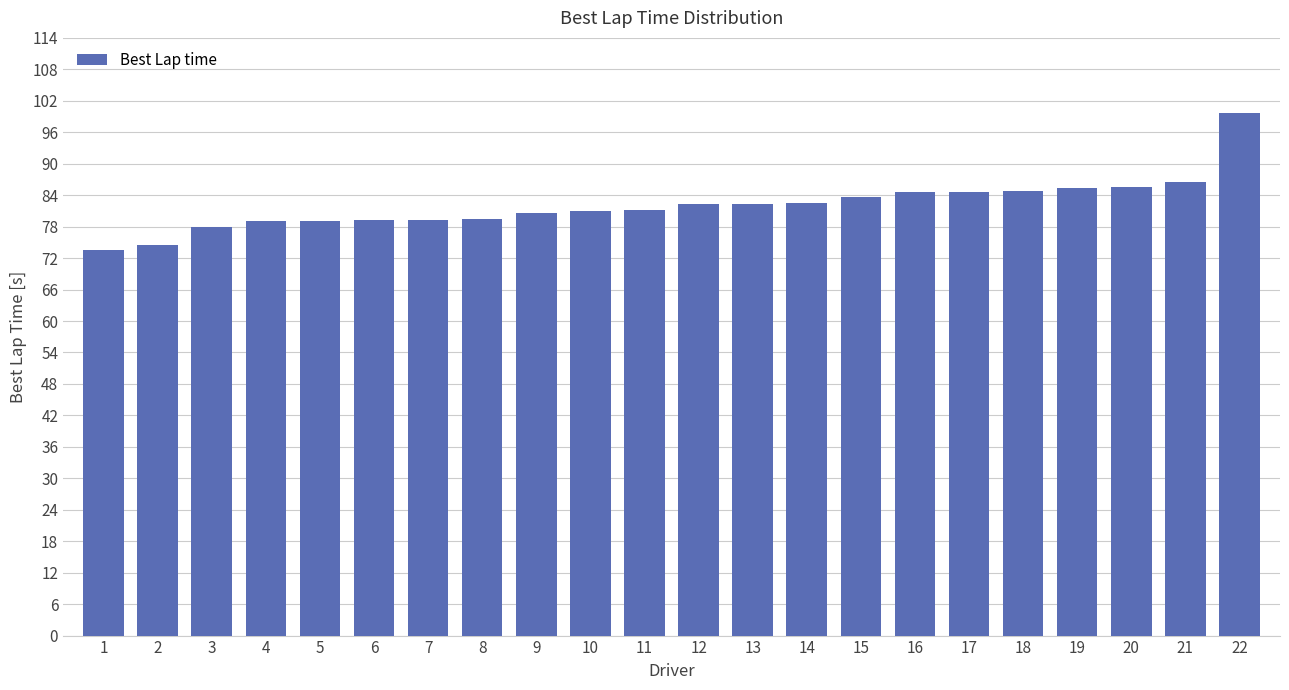

Is it true that the value at 2 is 74.4?

True